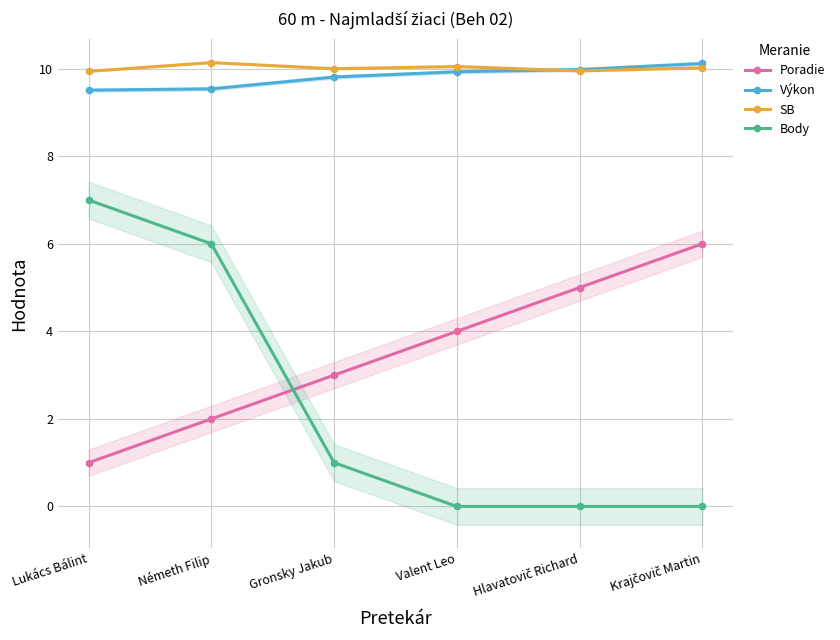

List the series in order of their peak value, lowest first.

Poradie, Body, Výkon, SB